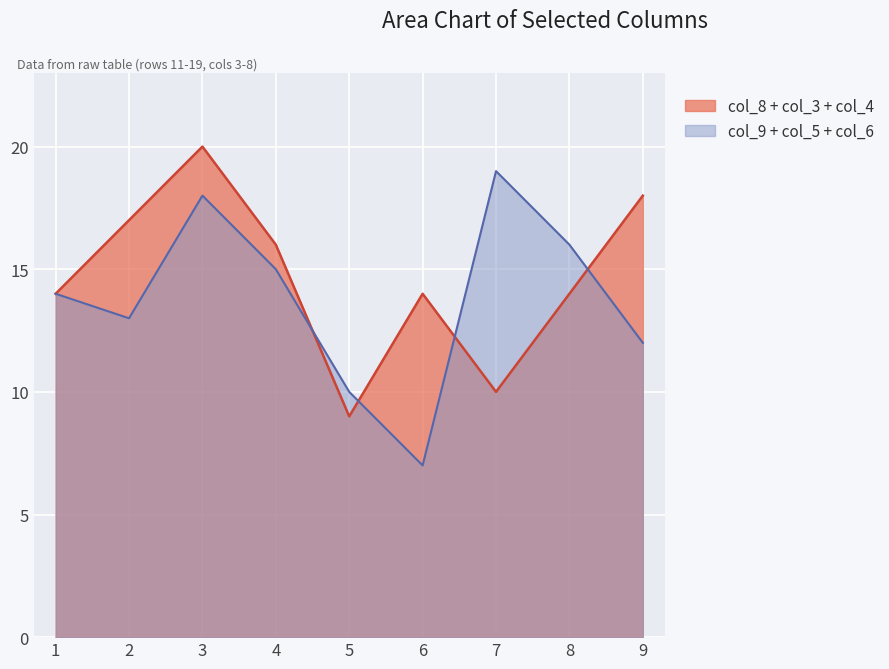

What is the highest value of the col_8 + col_3 + col_4 series?

20